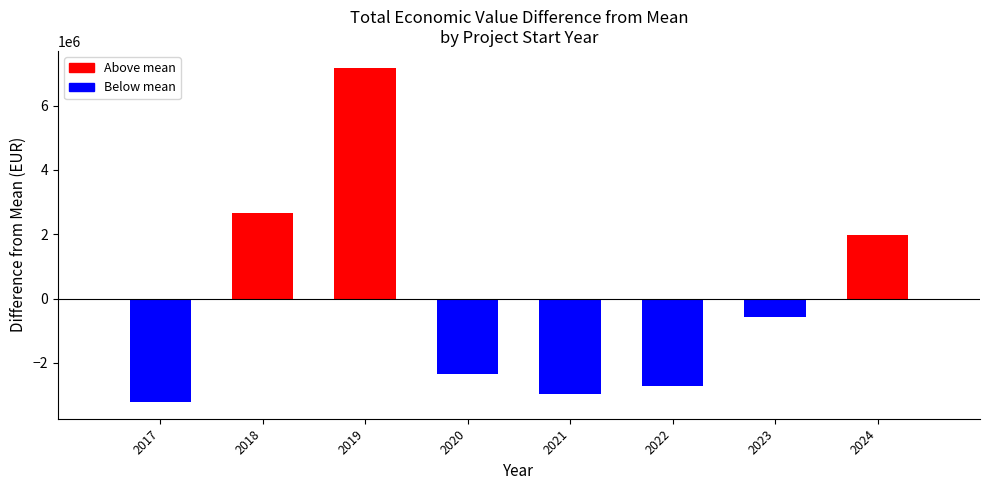

What is the maximum value shown in the chart?

7180895.9